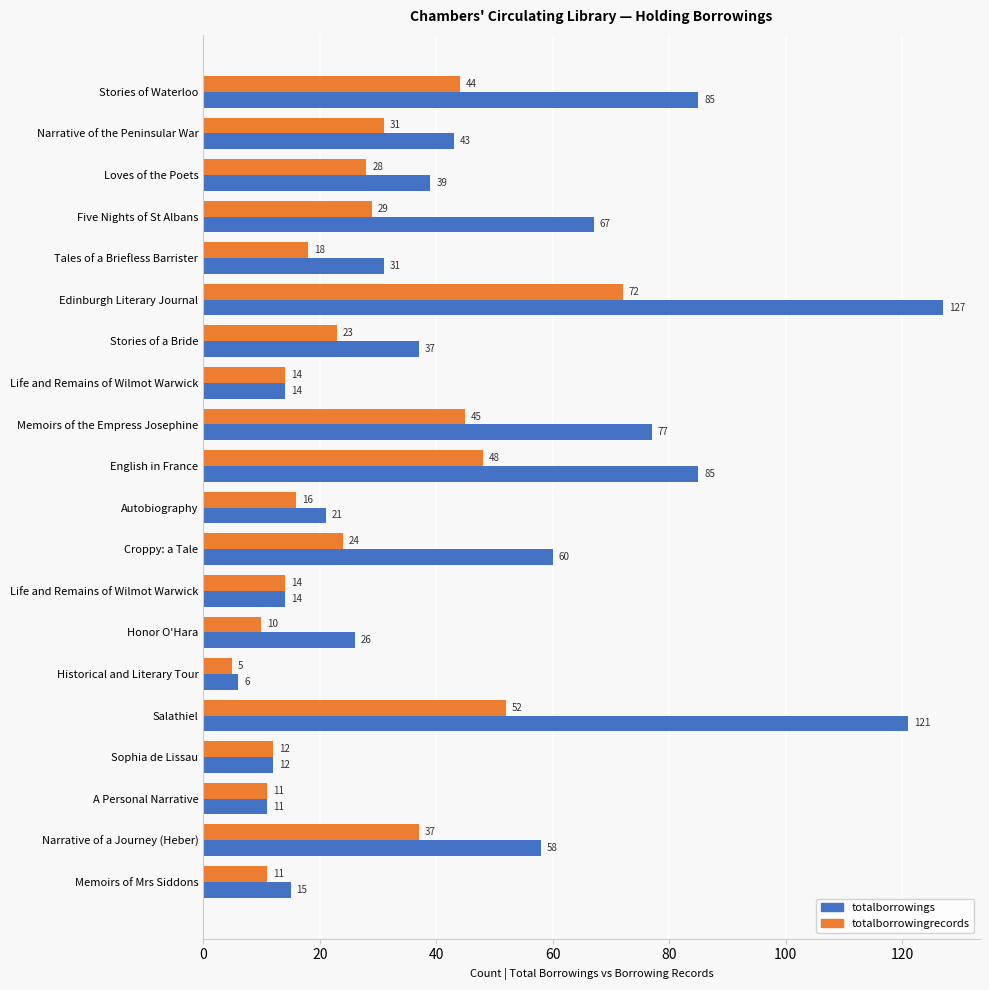

List the series in order of their peak value, lowest first.

totalborrowingrecords, totalborrowings